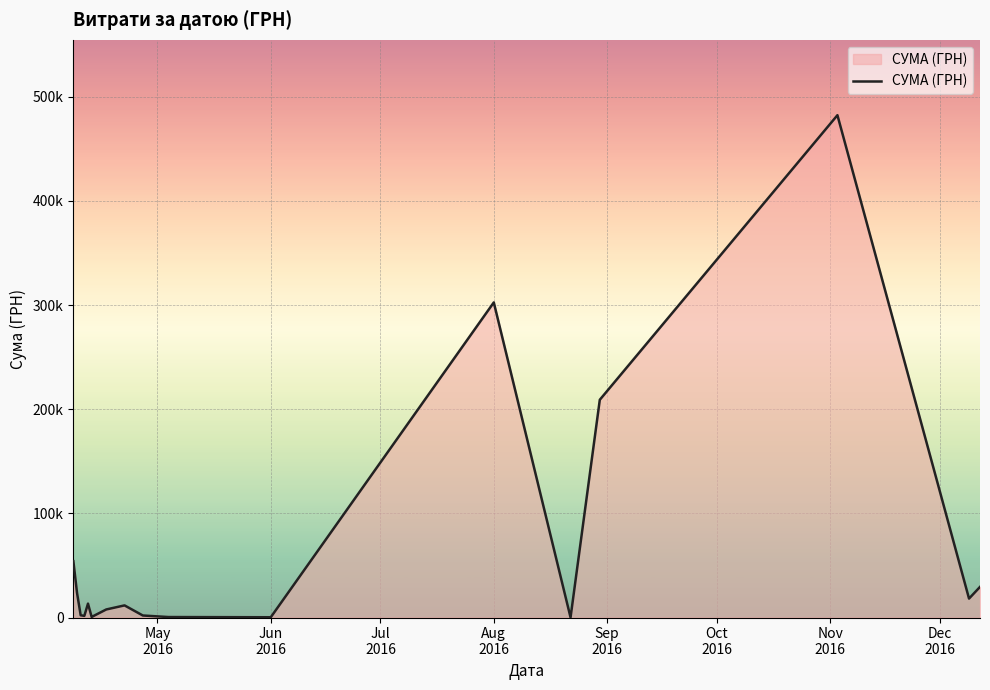

Does the chart have visible grid lines?

Yes